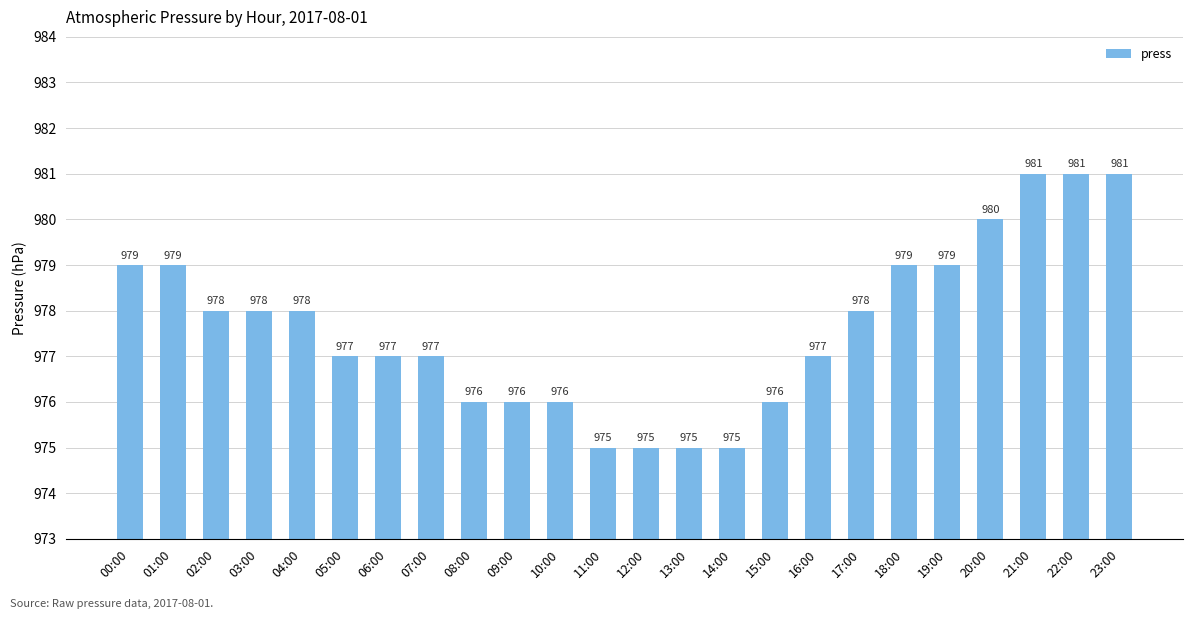

Reading left to right, transcribe all the data shown in this chart.

00:00=979	01:00=979	02:00=978	03:00=978	04:00=978	05:00=977	06:00=977	07:00=977	08:00=976	09:00=976	10:00=976	11:00=975	12:00=975	13:00=975	14:00=975	15:00=976	16:00=977	17:00=978	18:00=979	19:00=979	20:00=980	21:00=981	22:00=981	23:00=981